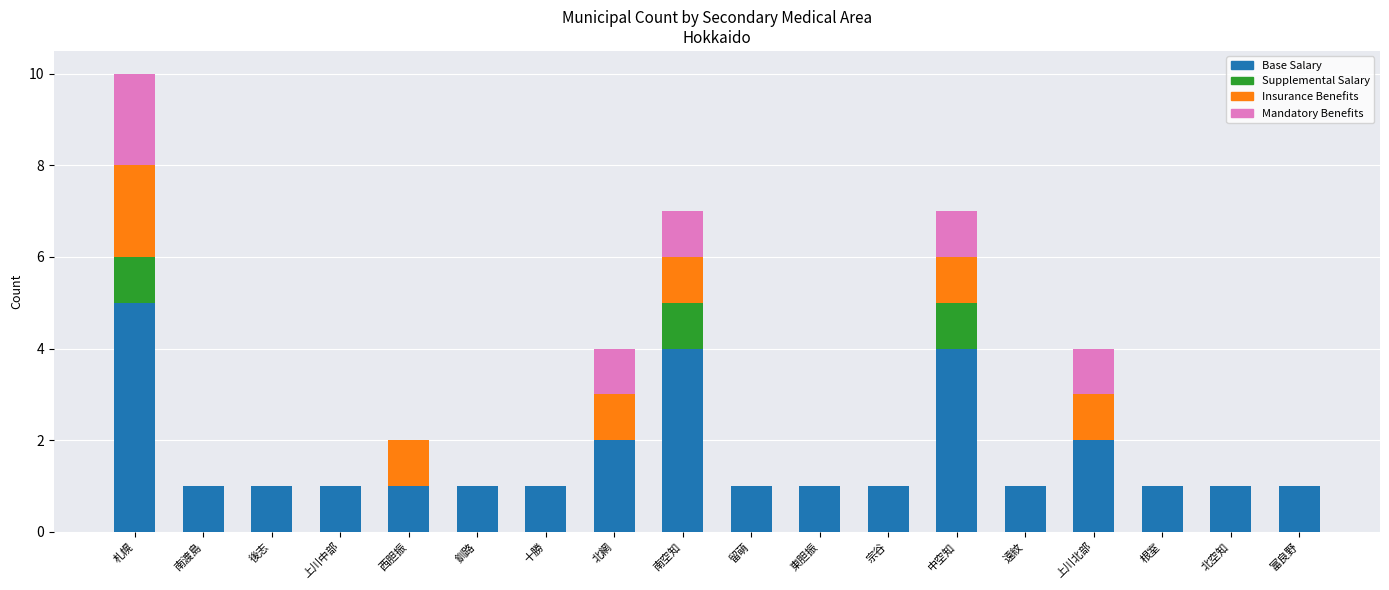

At which label does Base Salary reach its peak?

札幌